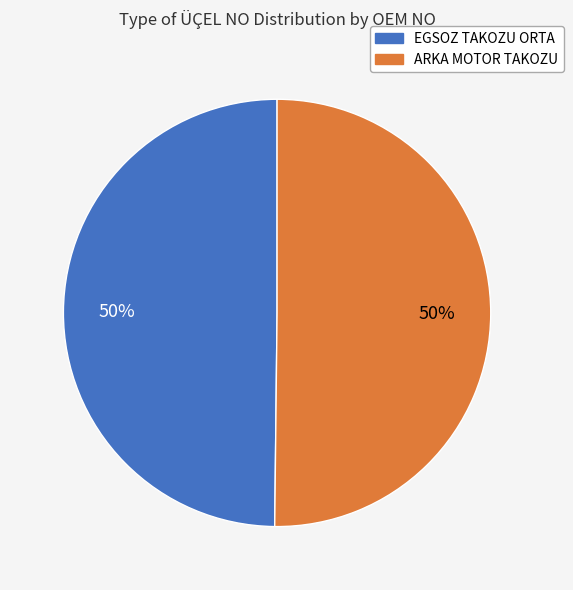

To the nearest percent, what is the average slice percentage?

50%